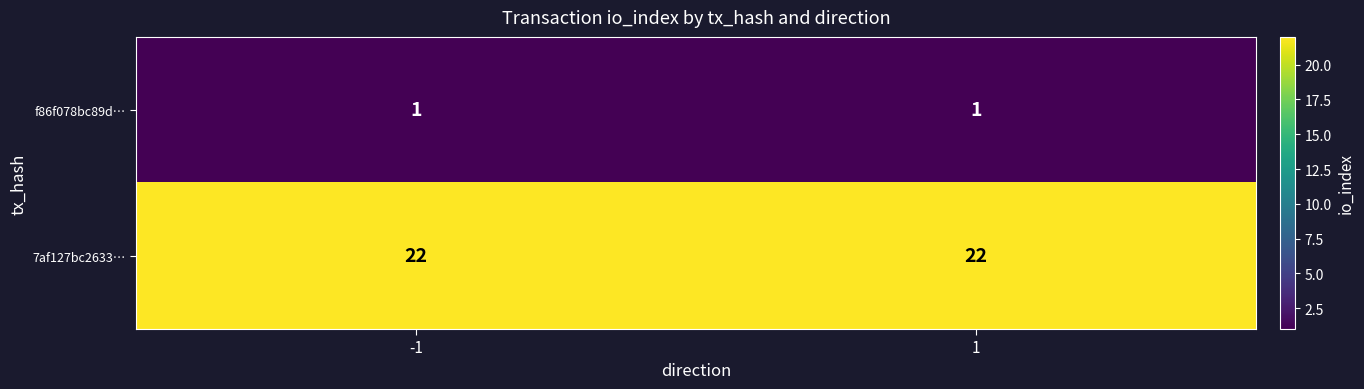

Is it true that 7af127bc2633… equals 34 at 1?

False